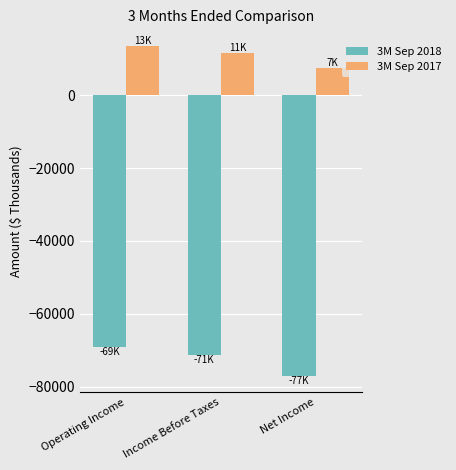

Count the 3M Sep 2018 values in the range -77025 to -69069.

3